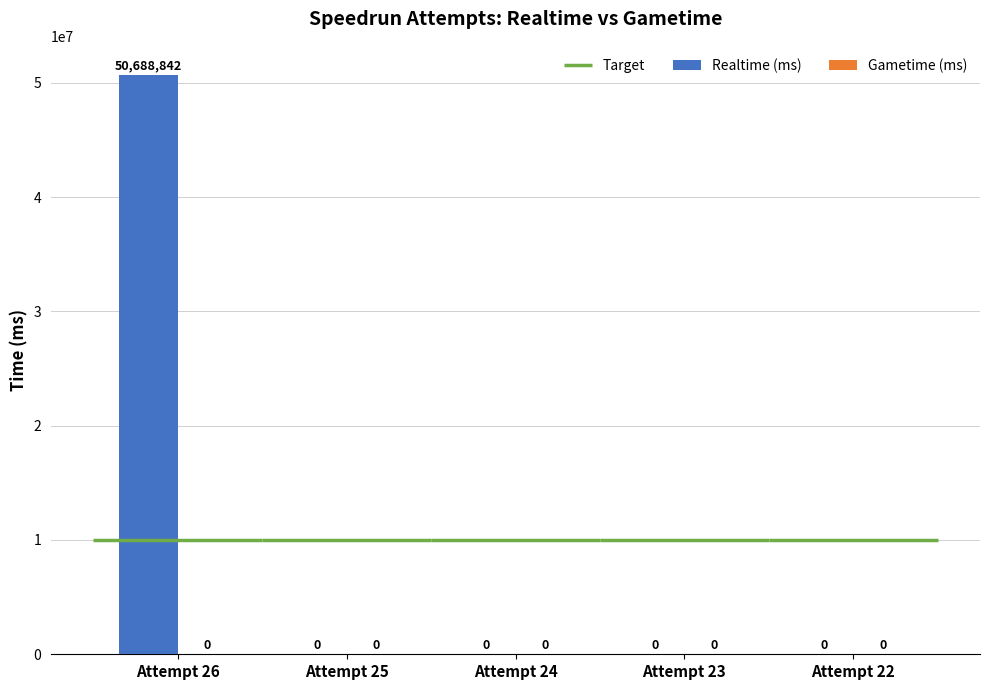

At which category does the chart reach its minimum across all series?

Attempt 25